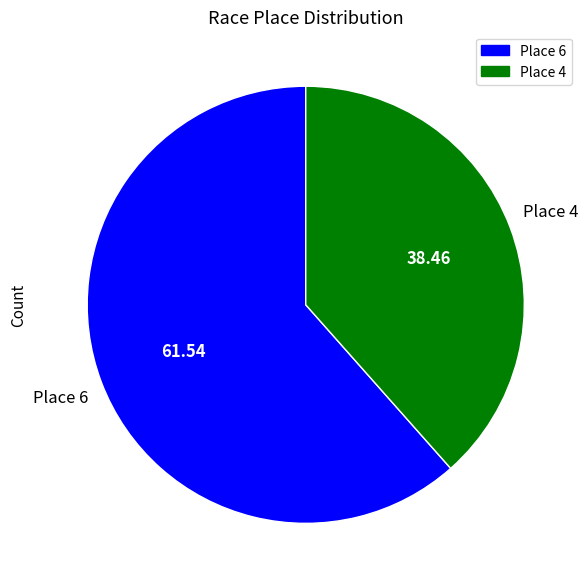

What is the ratio of the value at Place 4 to the value at Place 6?

0.6